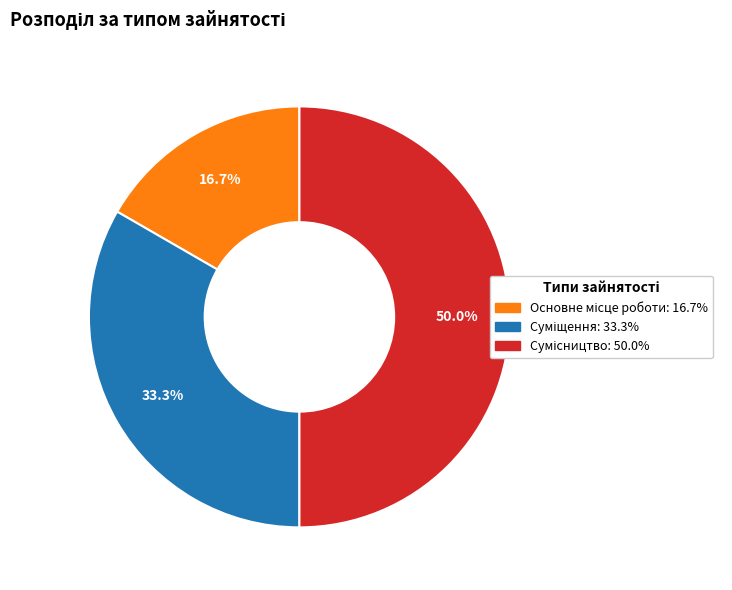

Rank the categories by value from highest to lowest.

Сумісництво, Суміщення, Основне місце роботи